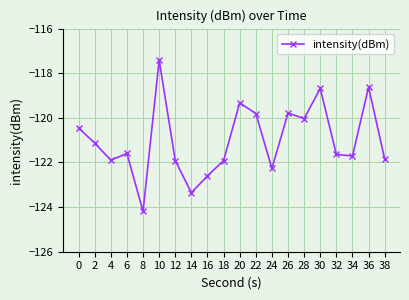

Where is the first local minimum?

4